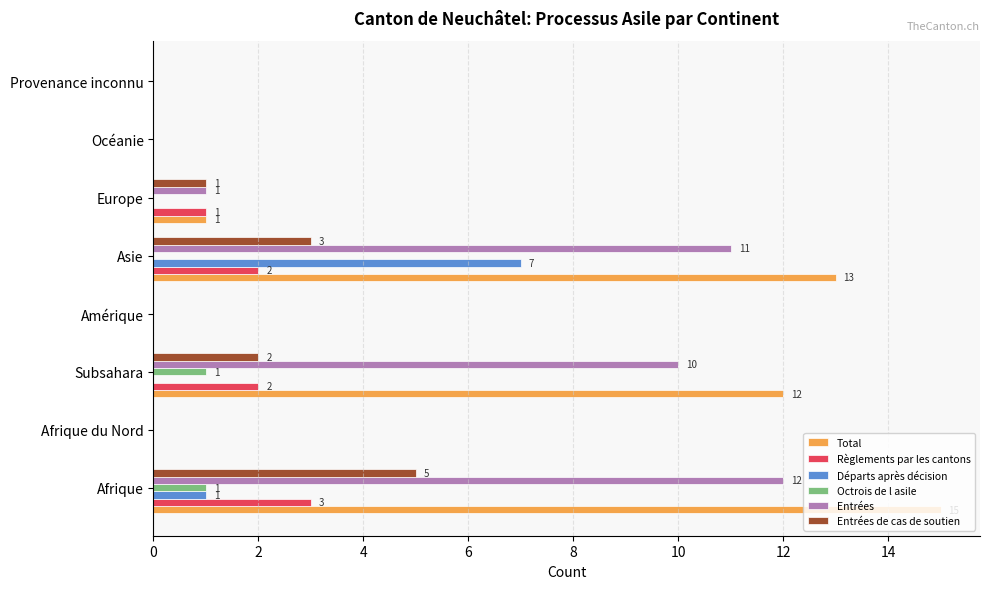

Is it true that Règlements par les cantons equals 4 at Asie?

False